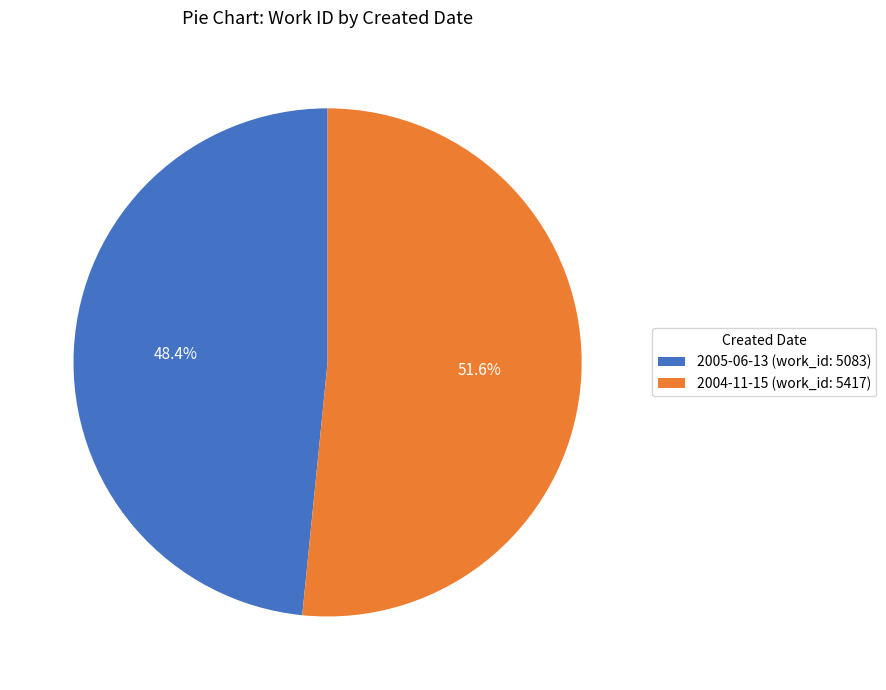

To the nearest percent, what is the difference between the largest and smallest slice percentages?

3%